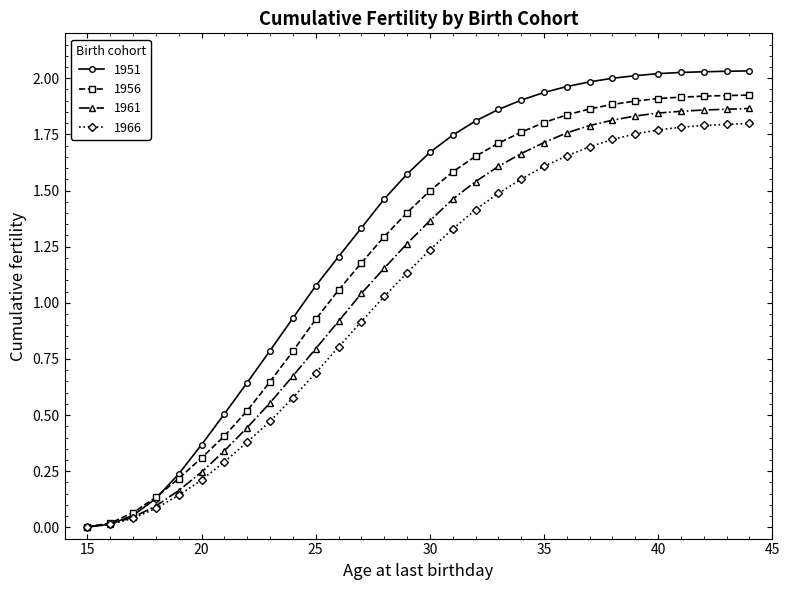

How many times do 1961 and 1956 cross each other?

1